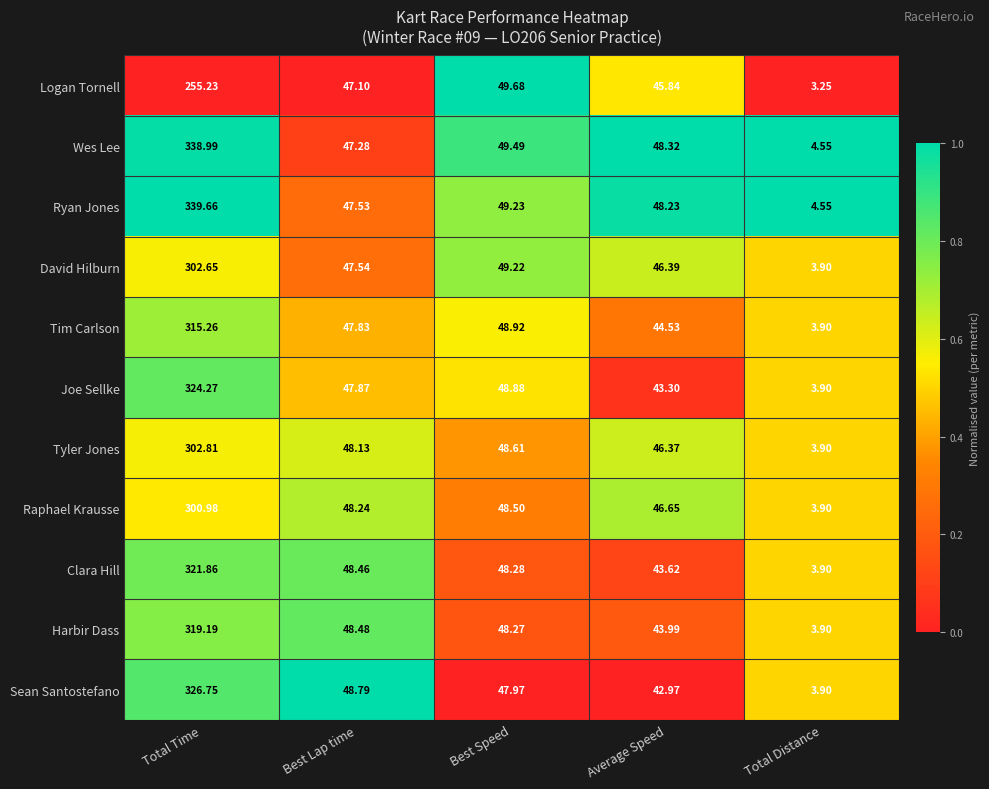

Rank the categories by Joe Sellke value from lowest to highest.

Total Distance, Average Speed, Best Lap time, Best Speed, Total Time